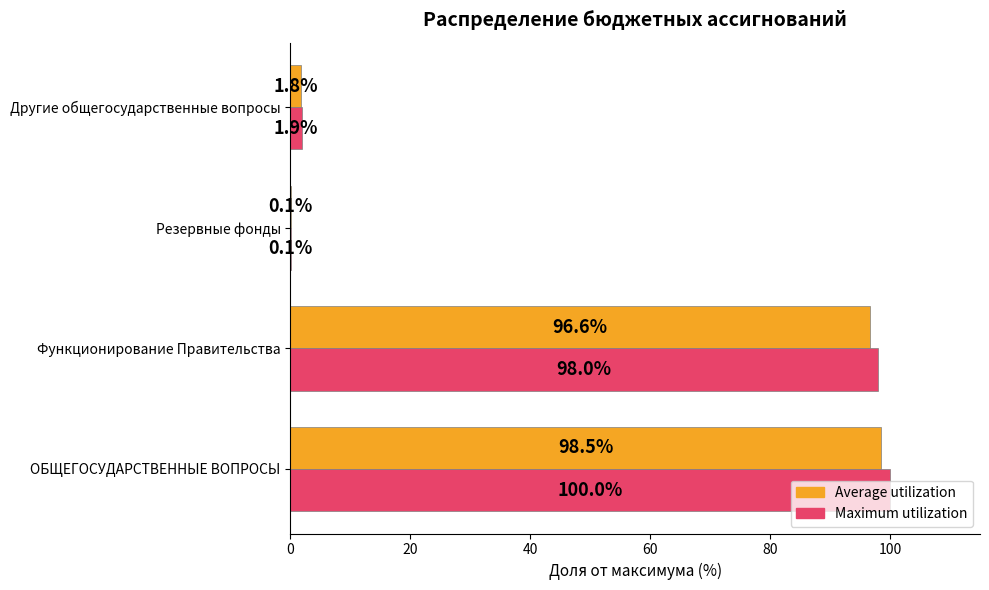

What is the sum of the Maximum utilization values at Функционирование Правительства and ОБЩЕГОСУДАРСТВЕННЫЕ ВОПРОСЫ?

198.0